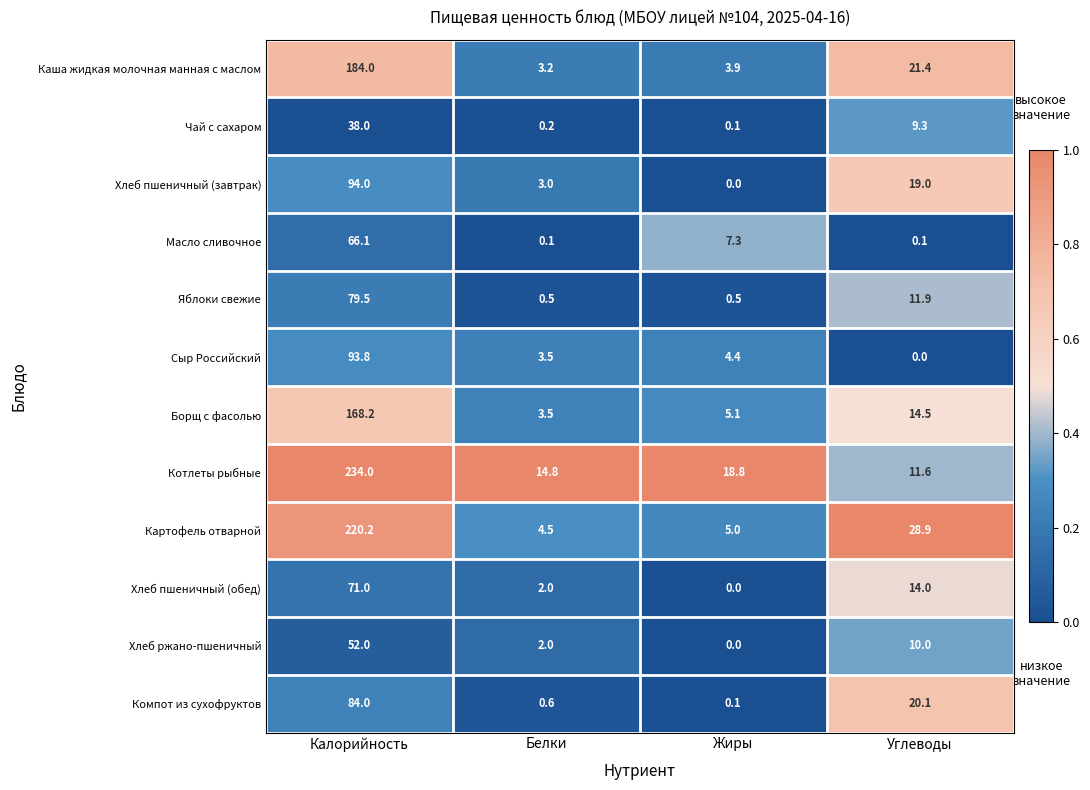

Which series has the widest spread of values?

Котлеты рыбные